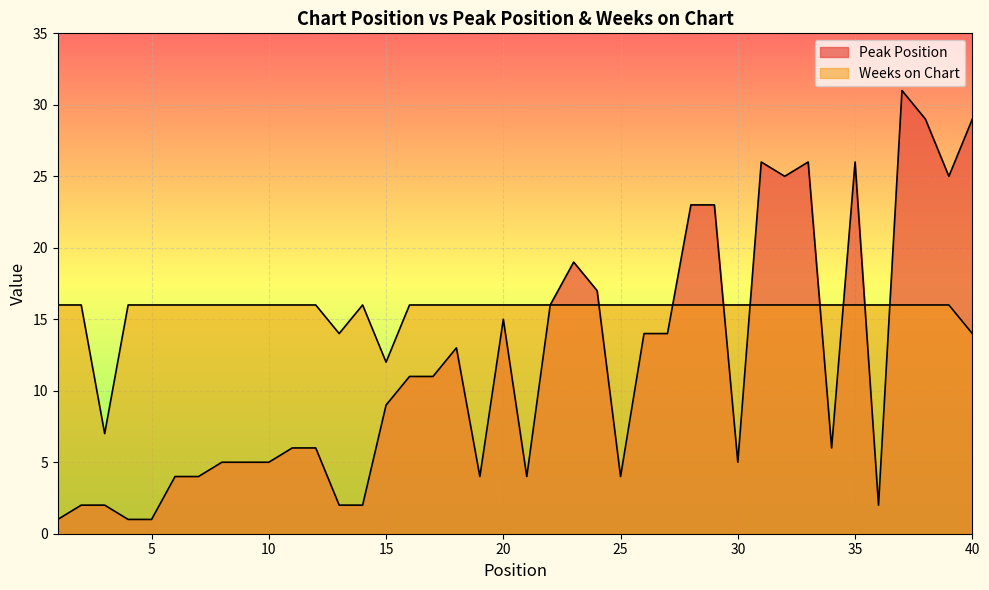

What is the maximum value shown in the chart?

31